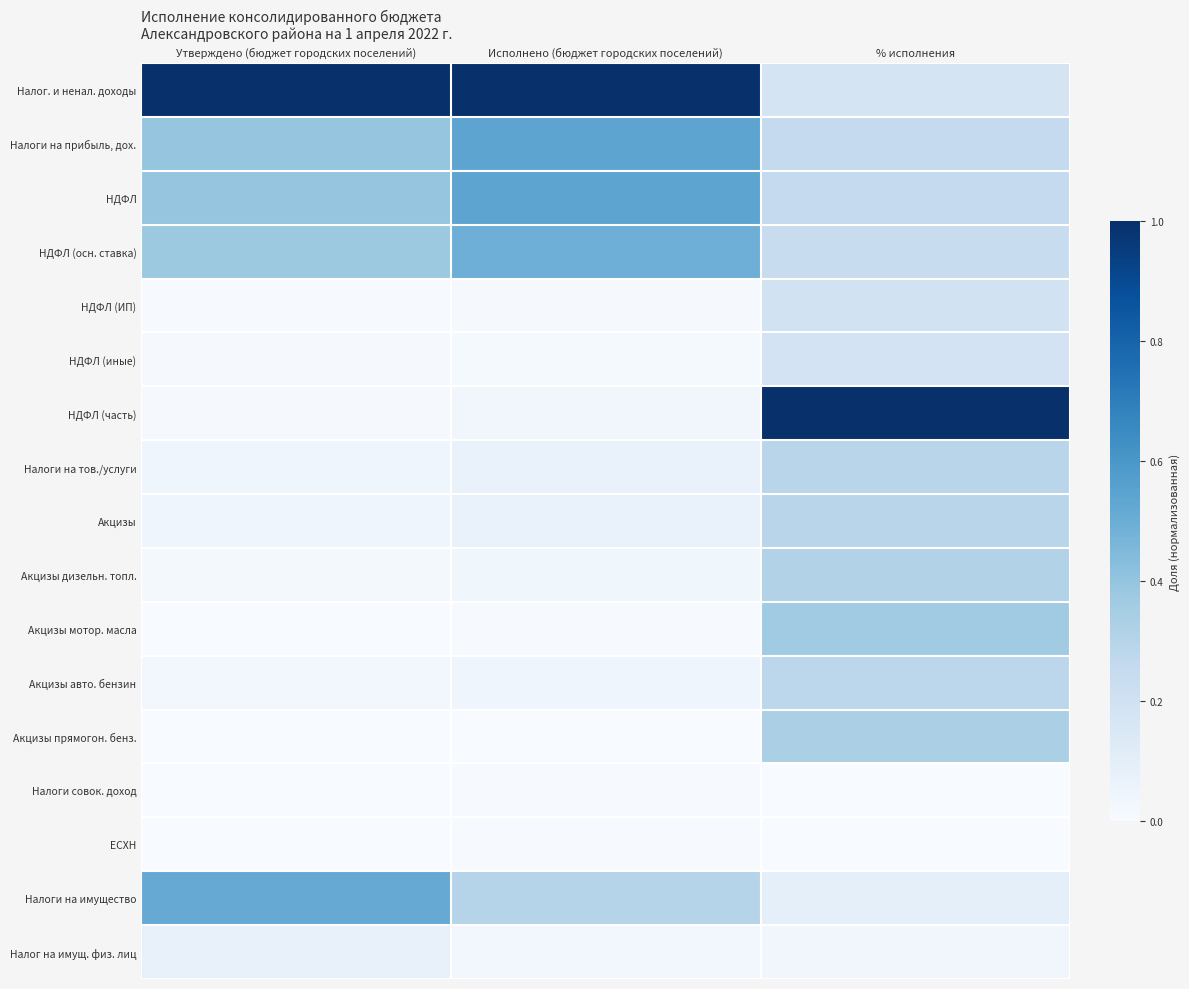

Which has a higher value, Утверждено (бюджет городских поселений) or Исполнено (бюджет городских поселений)?

Утверждено (бюджет городских поселений)